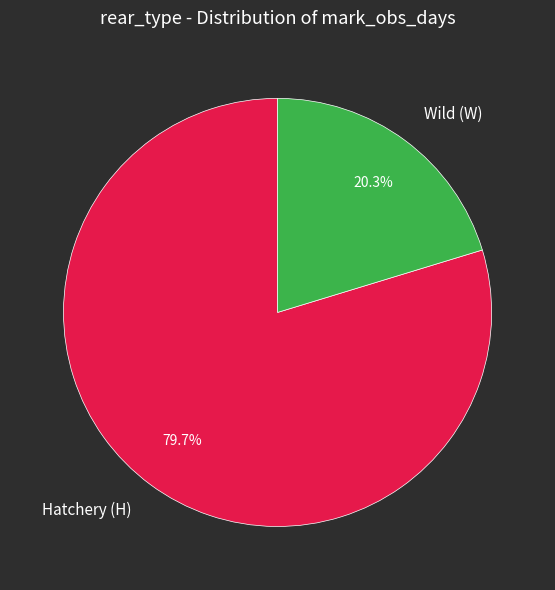

Between Hatchery (H) and Wild (W), which is larger?

Hatchery (H)